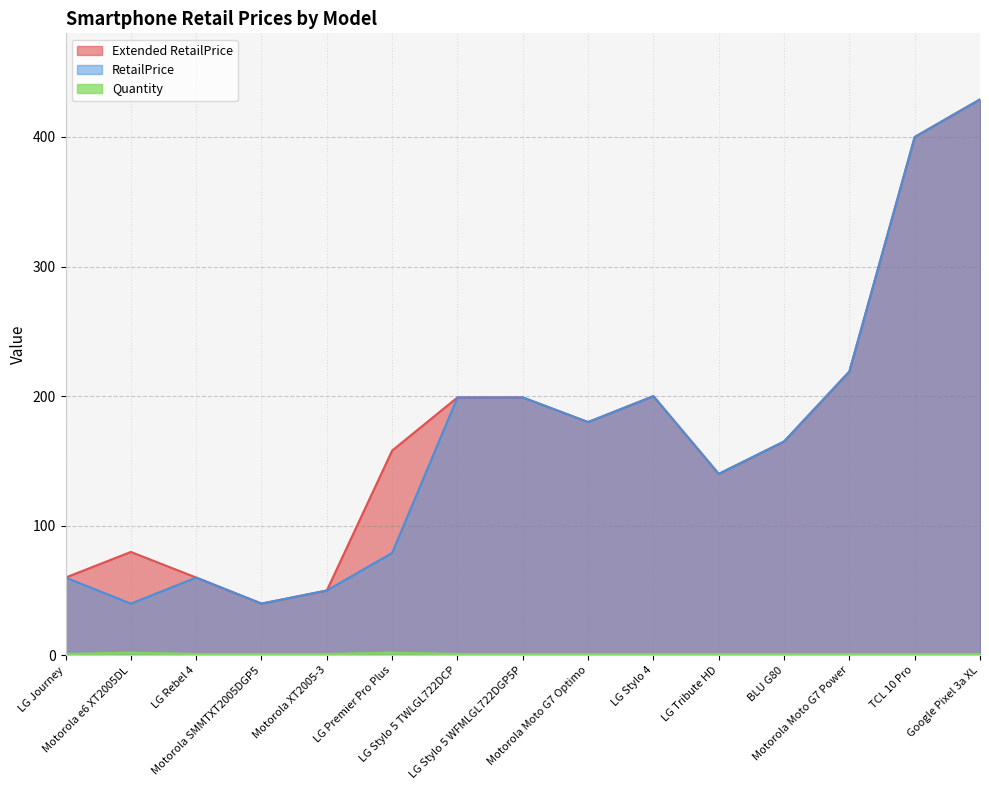

What is the difference between the maximum and minimum values in the RetailPrice series?

389.1